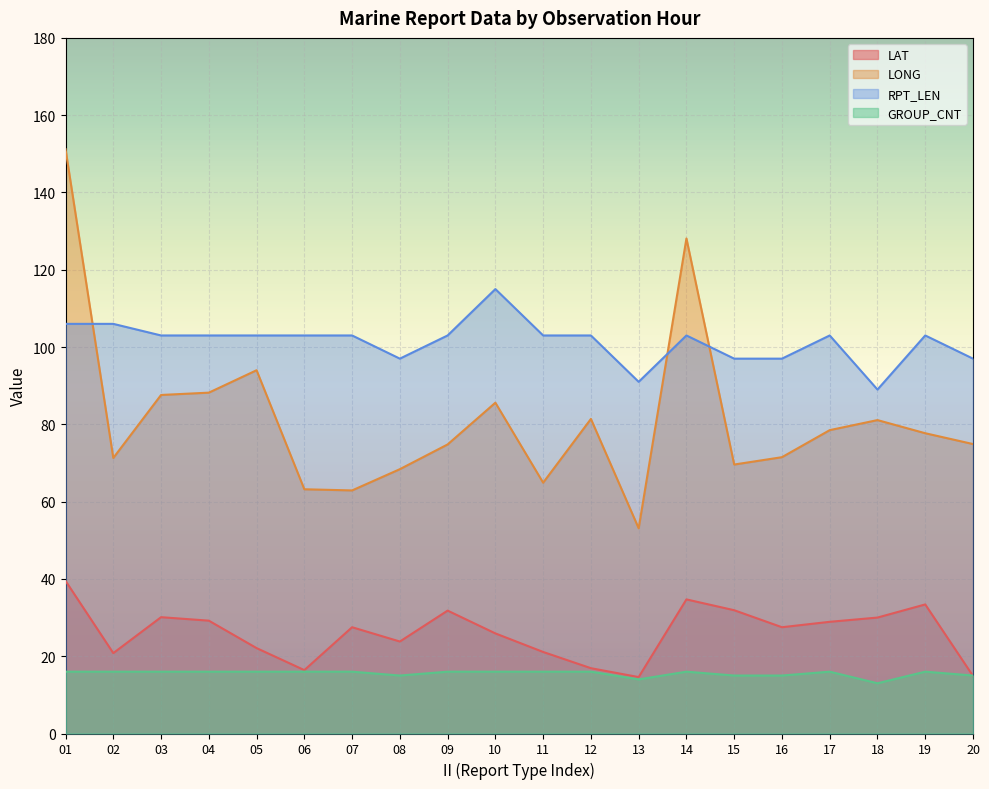

Is it true that RPT_LEN equals 169.3 at 03?

False